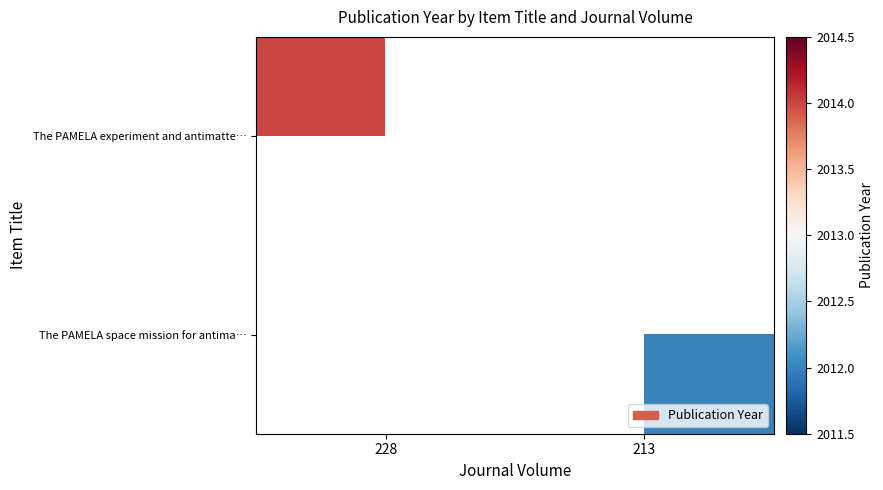

How many values in The PAMELA space mission for antima… are above zero?

1